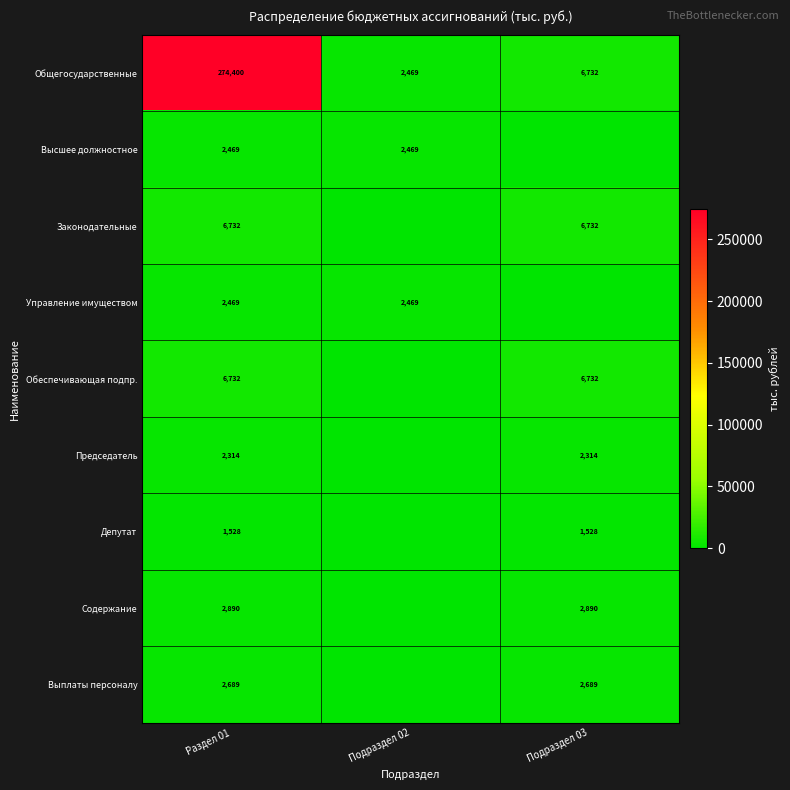

Count the number of data series in this chart.

9